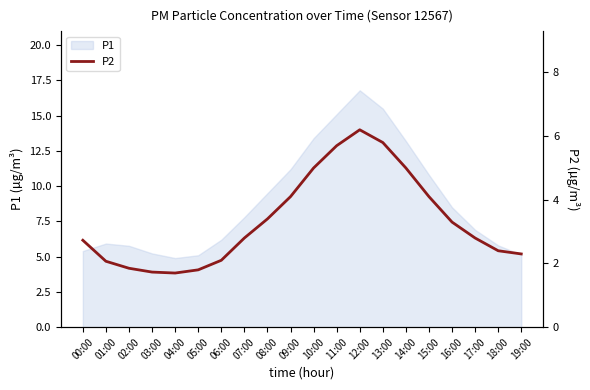

Reading right to left, what are all the values shown in this chart?

2.3	2.4	2.8	3.3	4.1	5.0	5.8	6.2	5.7	5.0	4.1	3.4	2.8	2.1	1.8	1.7	1.7	1.9	2.1	2.7